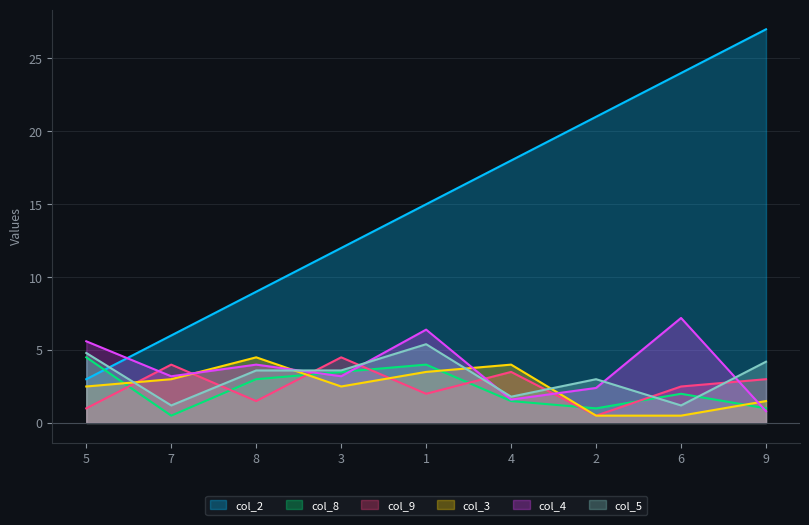

Which category has the lowest value in the col_5 series?

7